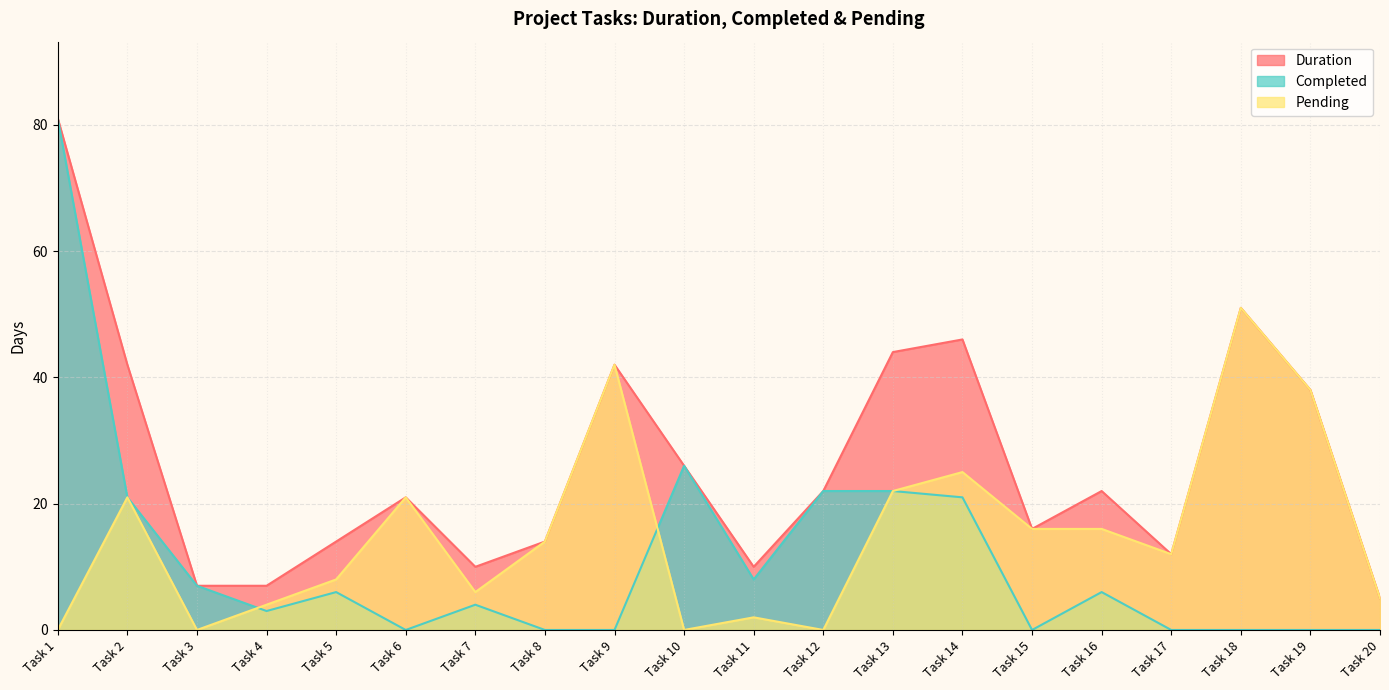

Where is Completed nearest to the value 40?

Task 10